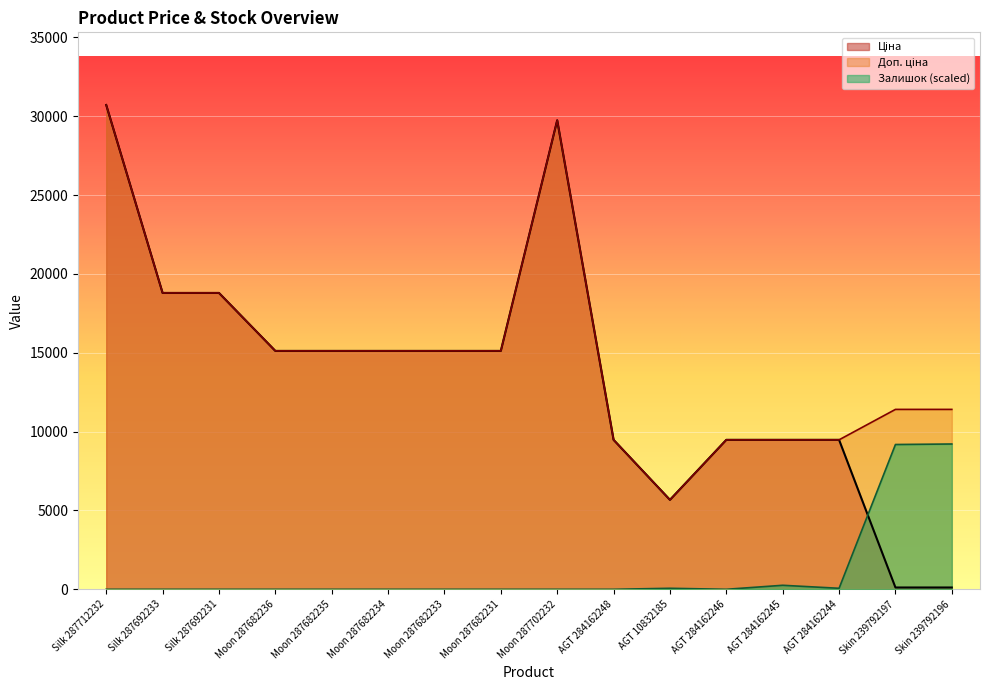

What is the total value across all series at Moon 287682236?

30240.0